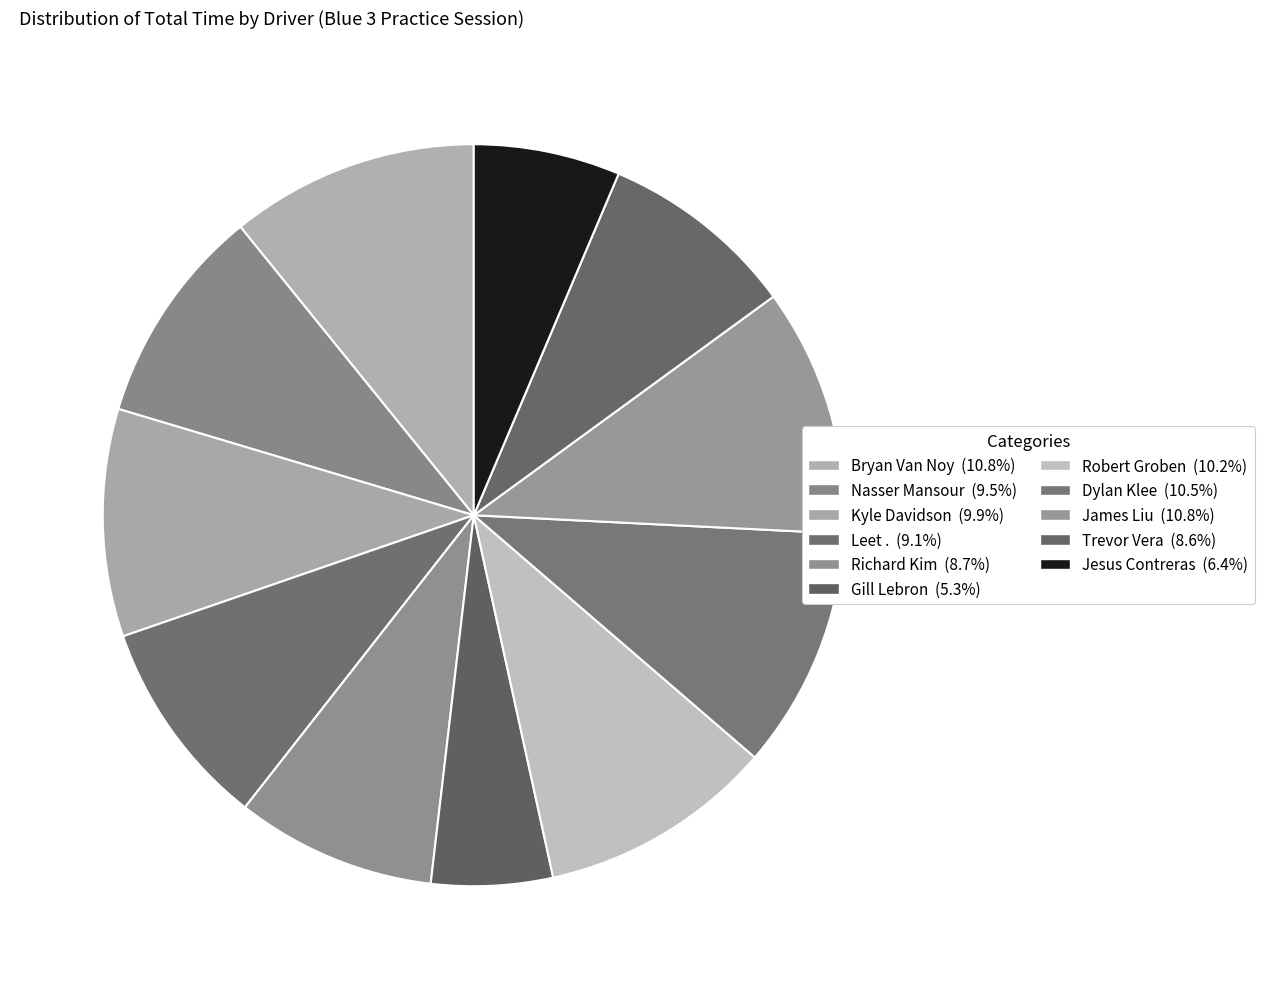

To the nearest percent, what is the average slice percentage?

9%